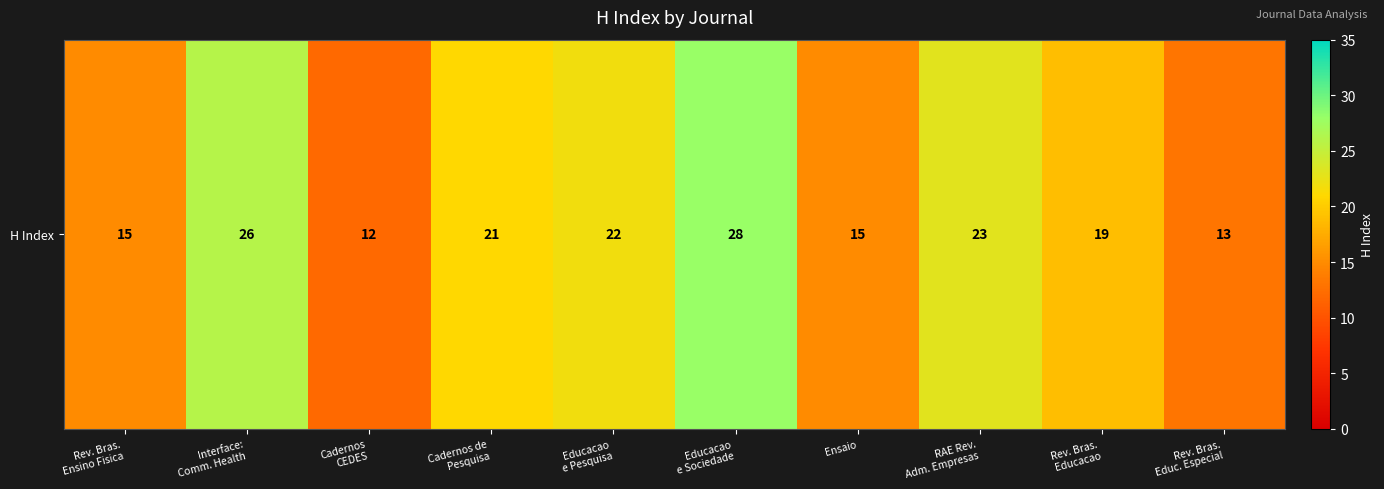

Reading right to left, transcribe all the data shown in this chart.

13	19	23	15	28	22	21	12	26	15